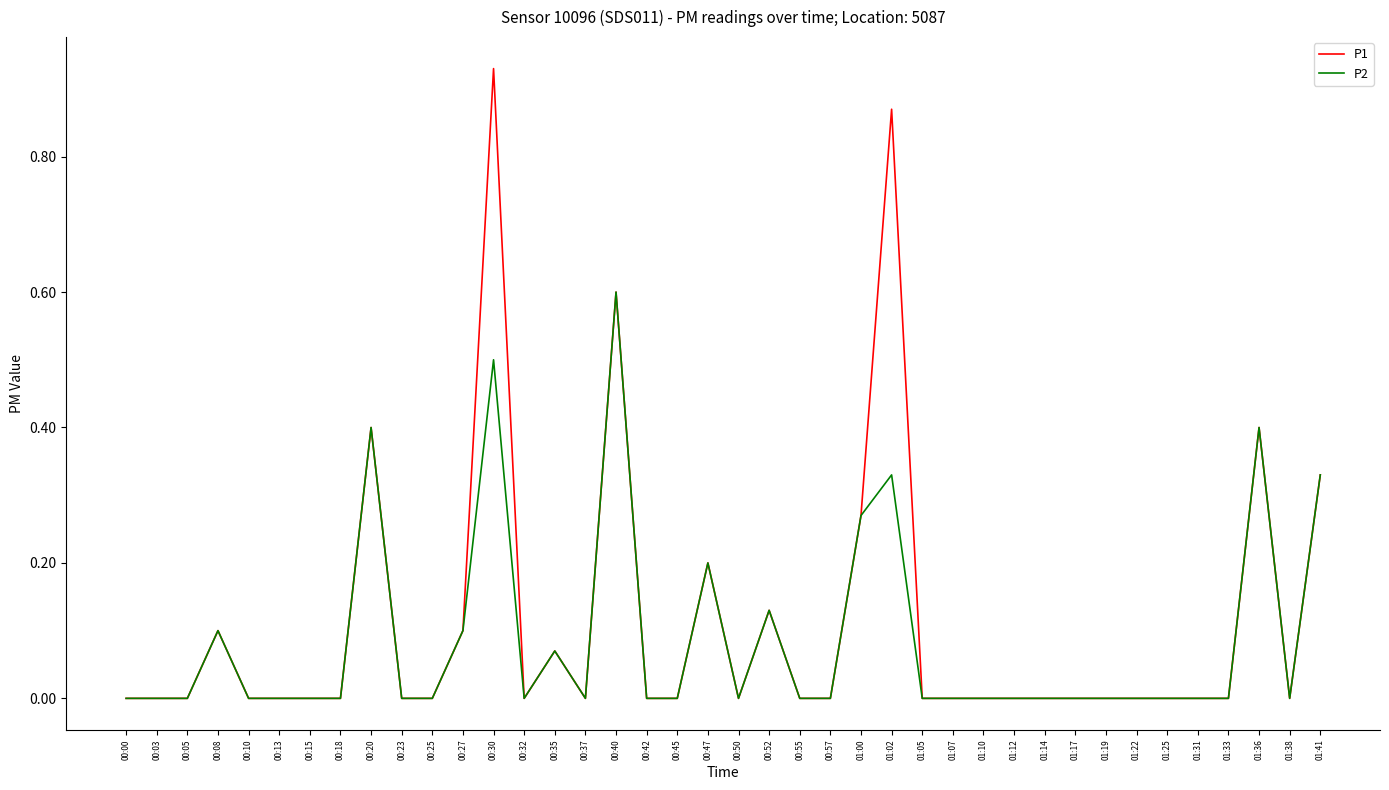

List the series in order of their peak value, highest first.

P1, P2